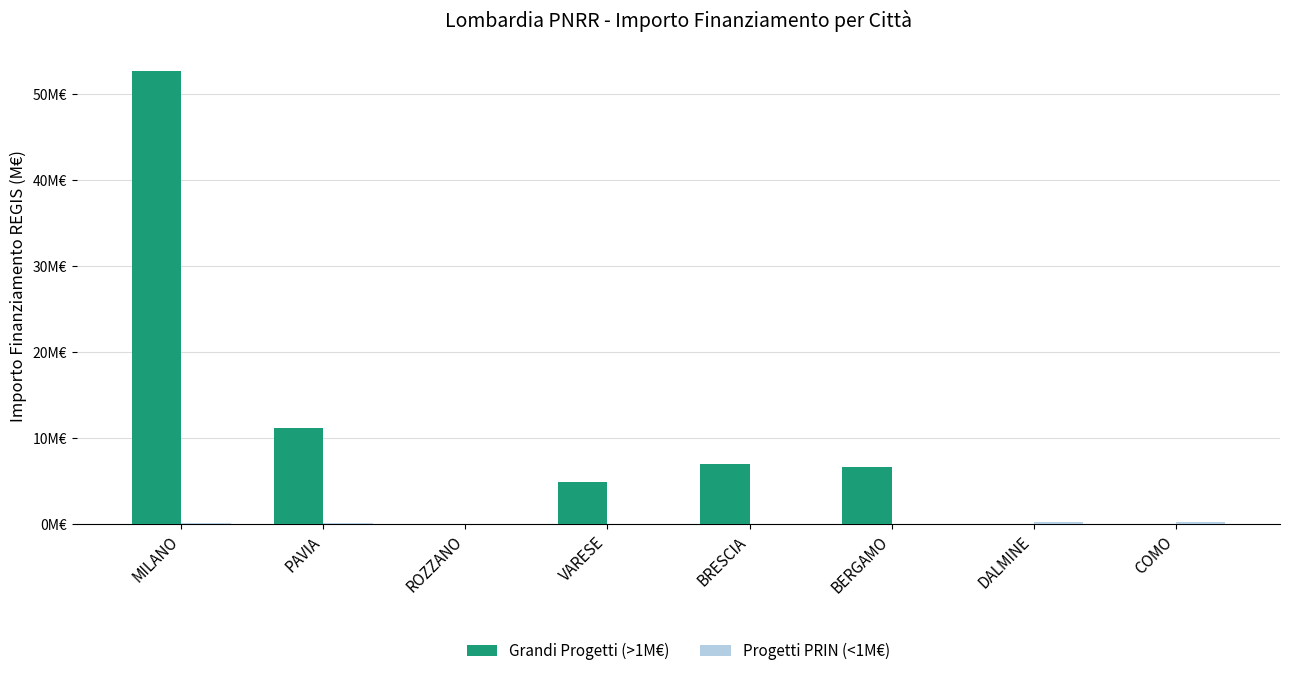

The Progetti PRIN (<1M€) series shows 0.1 at BERGAMO. True or false?

False